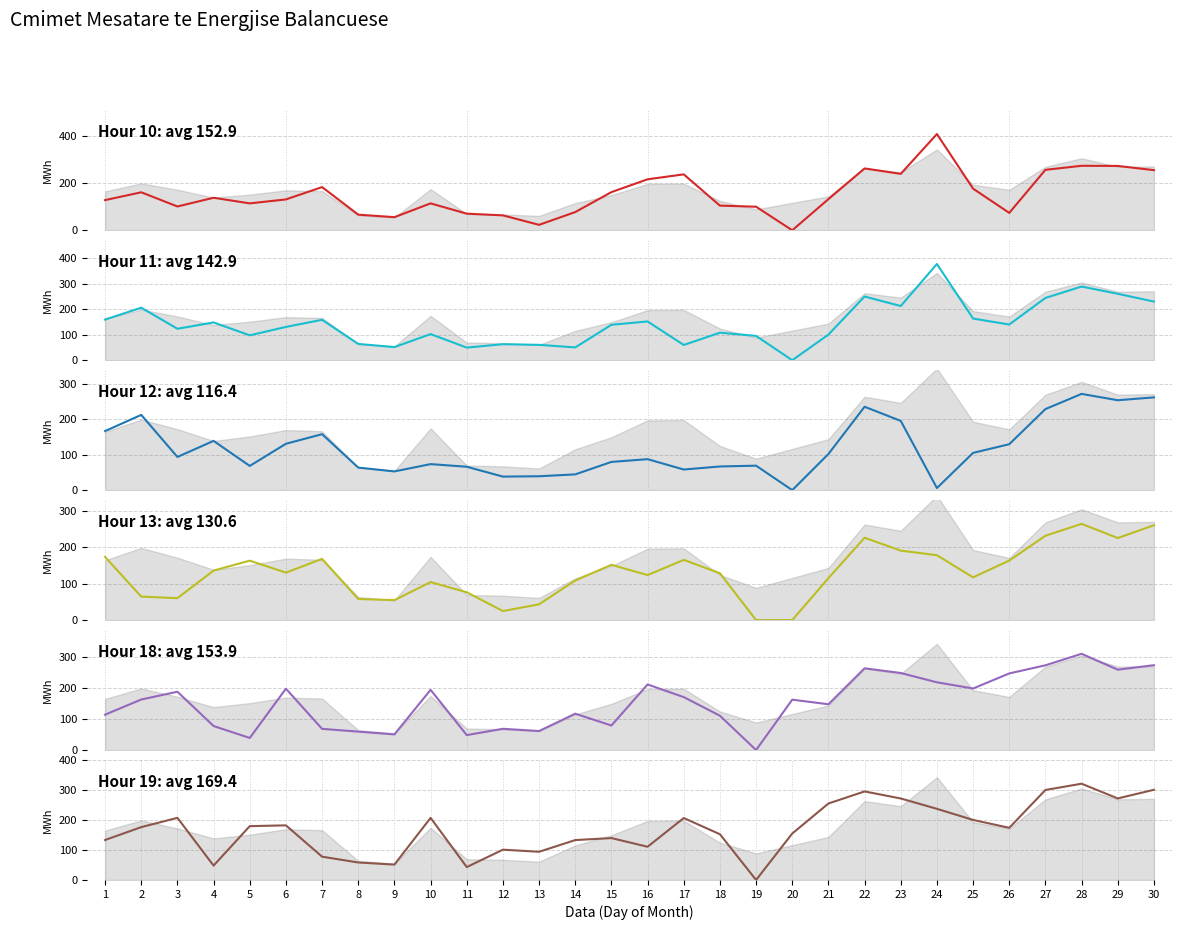

What are all the series names shown in the legend?

Hour 10, Hour 11, Hour 12, Hour 13, Hour 18, Hour 19